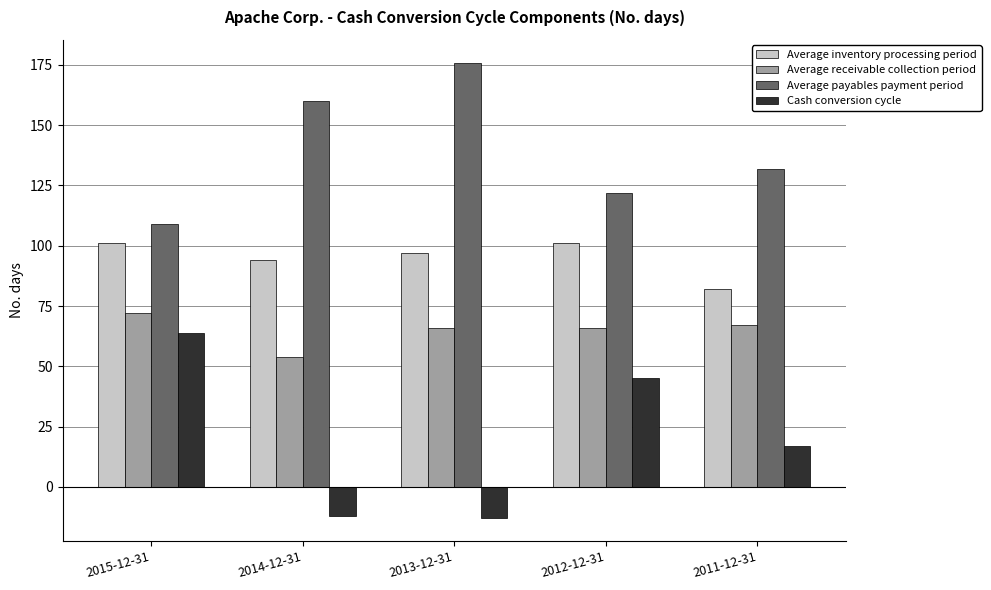

Reading right to left, list all the values displayed in this chart.

Average inventory processing period: 2011-12-31=82	2012-12-31=101	2013-12-31=97	2014-12-31=94	2015-12-31=101
Average receivable collection period: 2011-12-31=67	2012-12-31=66	2013-12-31=66	2014-12-31=54	2015-12-31=72
Average payables payment period: 2011-12-31=132	2012-12-31=122	2013-12-31=176	2014-12-31=160	2015-12-31=109
Cash conversion cycle: 2011-12-31=17	2012-12-31=45	2013-12-31=-13	2014-12-31=-12	2015-12-31=64